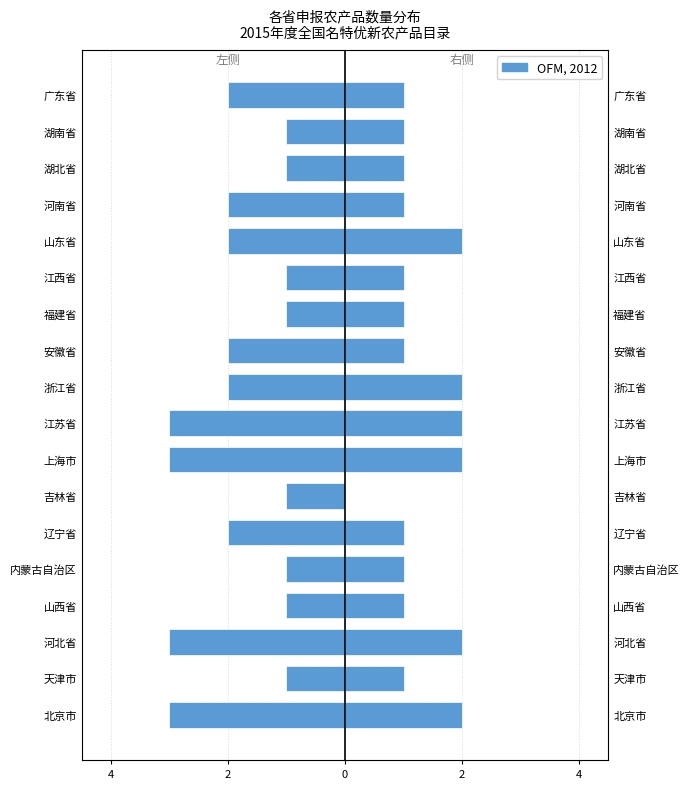

What is the difference between the maximum and minimum values?

2